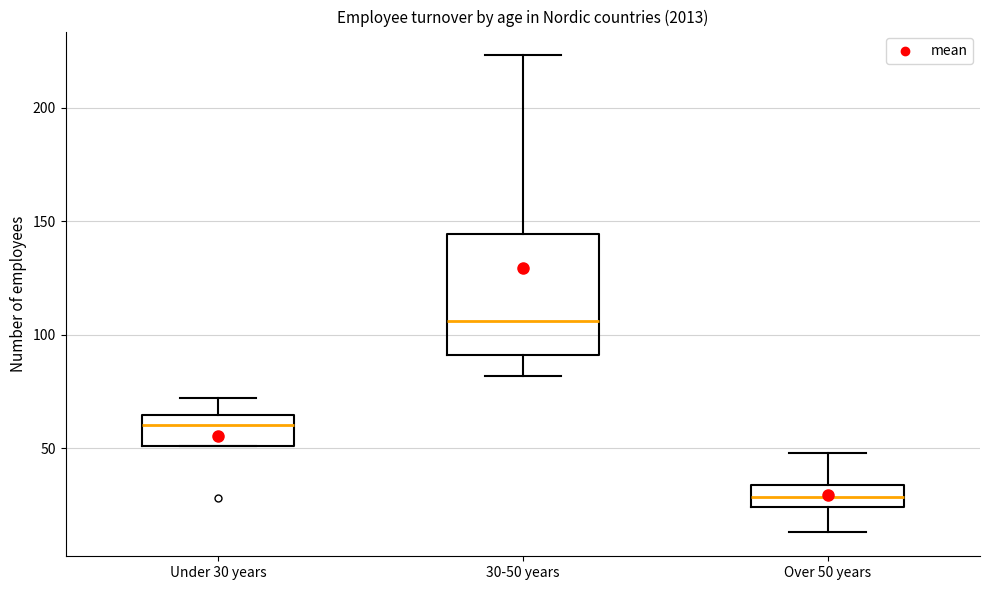

Which box is the tallest, from its lower edge to its upper edge?

30-50 years